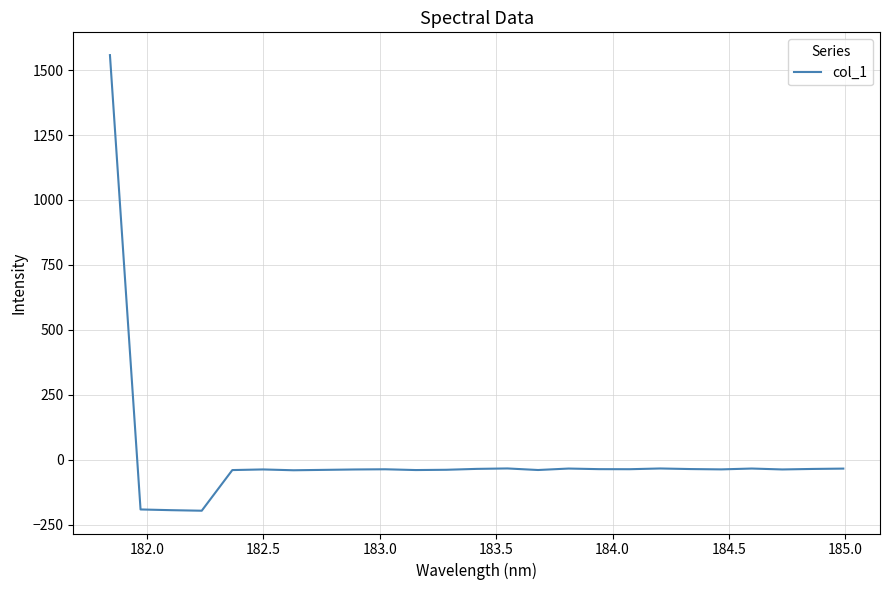

What is the minimum value shown in the chart?

-196.8